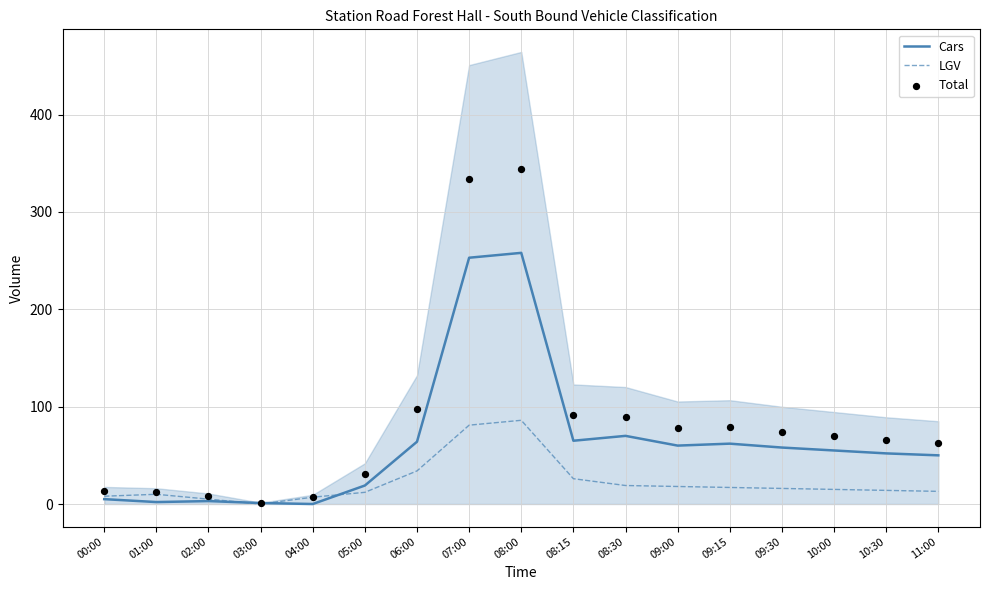

At how many categories does at least one series exceed 155?

2